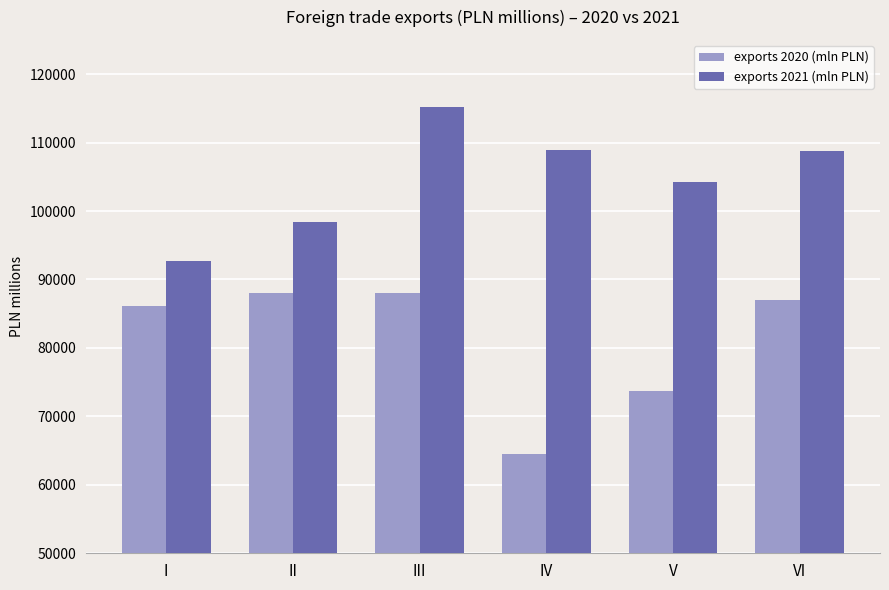

List the series in order of their overall mean, lowest first.

exports 2020 (mln PLN), exports 2021 (mln PLN)